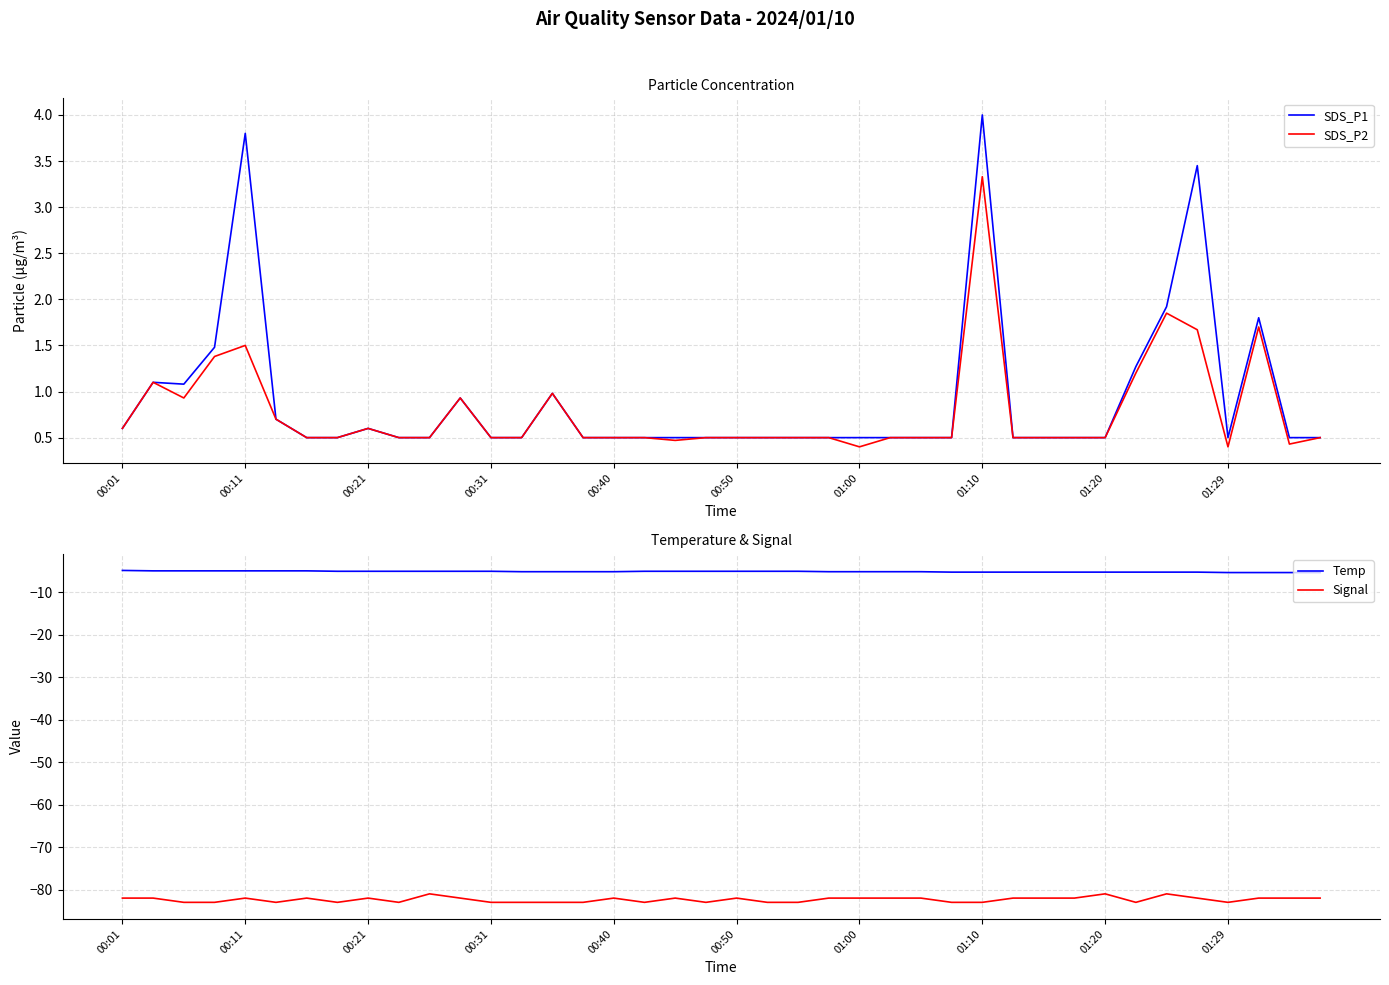

Which category has the highest value in the SDS_P2 series?

01:10